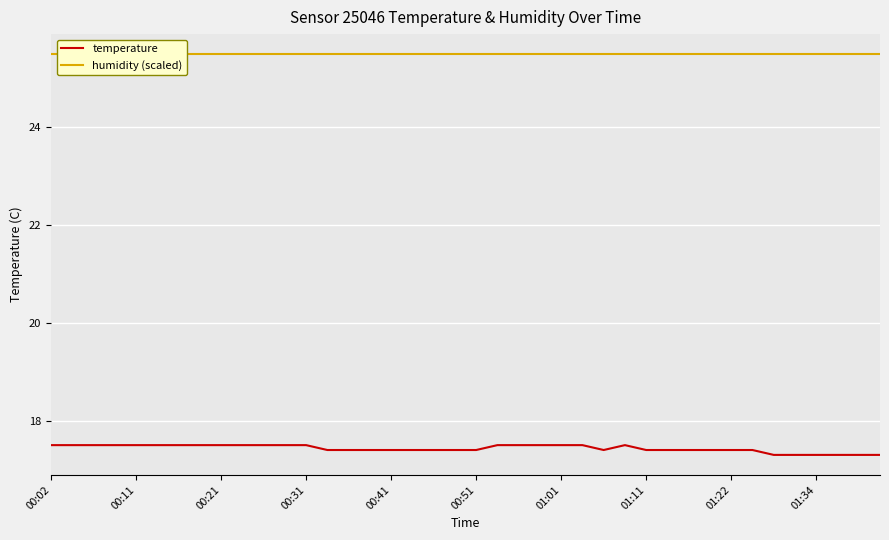

What is the difference between the second highest and second lowest values in the temperature series?

0.2